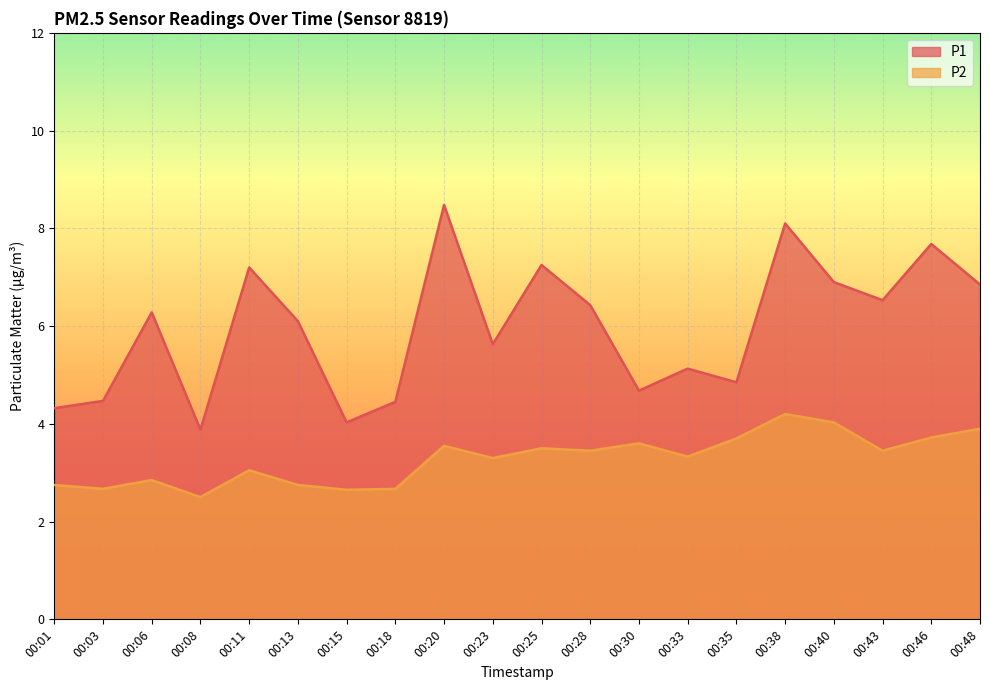

Reading left to right, list all the values displayed in this chart.

P1: 00:01=4.3	00:03=4.5	00:06=6.3	00:08=3.9	00:11=7.2	00:13=6.1	00:15=4.0	00:18=4.5	00:20=8.5	00:23=5.6	00:25=7.2	00:28=6.4	00:30=4.7	00:33=5.1	00:35=4.8	00:38=8.1	00:40=6.9	00:43=6.5	00:46=7.7	00:48=6.8
P2: 00:01=2.8	00:03=2.7	00:06=2.9	00:08=2.5	00:11=3.0	00:13=2.8	00:15=2.6	00:18=2.7	00:20=3.5	00:23=3.3	00:25=3.5	00:28=3.5	00:30=3.6	00:33=3.3	00:35=3.7	00:38=4.2	00:40=4.0	00:43=3.5	00:46=3.7	00:48=3.9